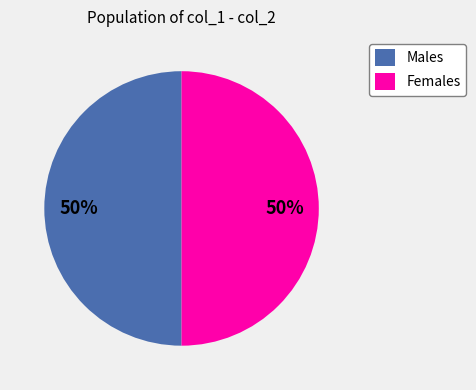

To the nearest percent, what is the average slice percentage?

50%